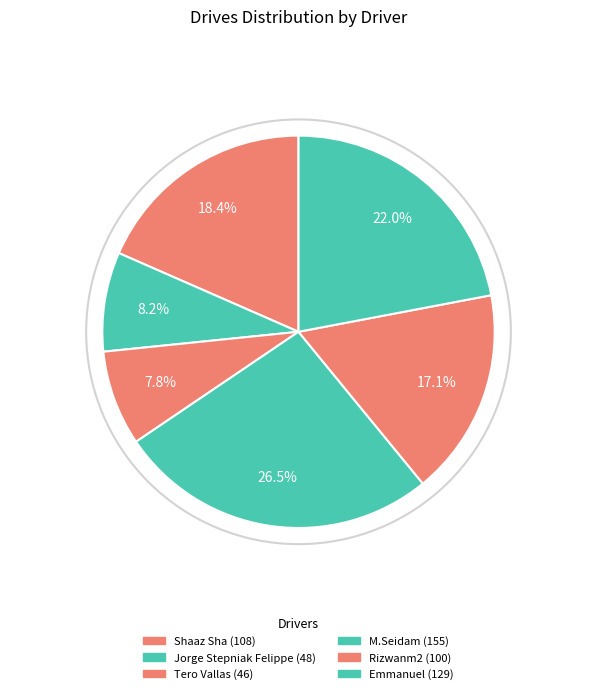

What is the ratio of the value at Tero Vallas to the value at Rizwanm2?

0.5